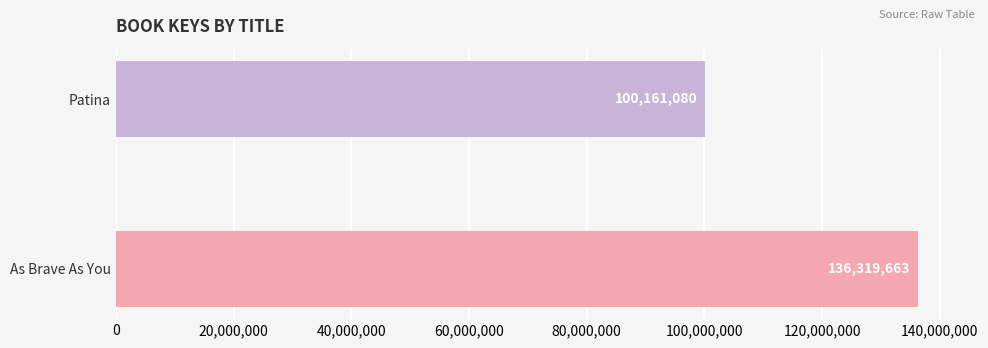

What is the average value?

118240372